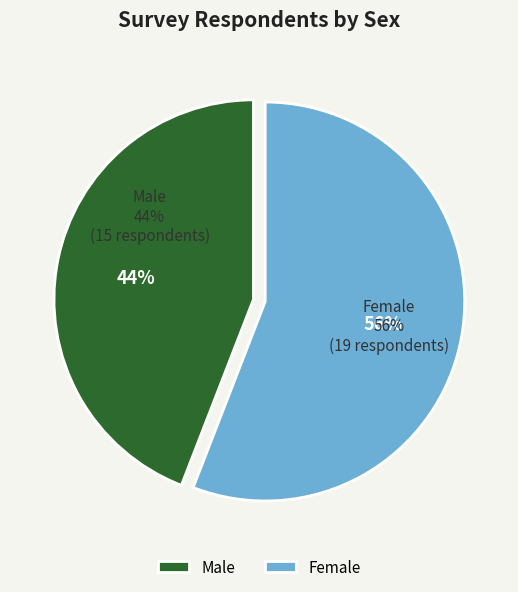

To the nearest percent, what is the combined percentage of Female and Male?

100%